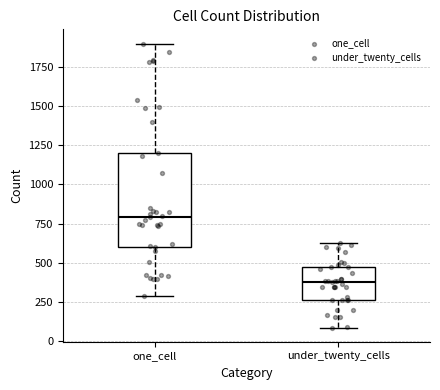

Which box is the tallest, from its lower edge to its upper edge?

one_cell